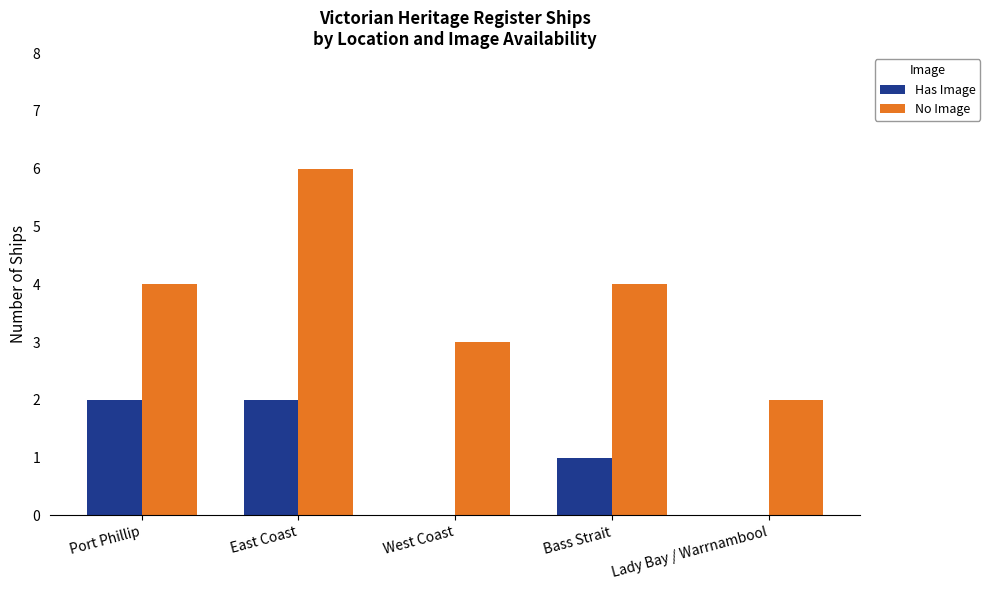

At which category is the sum across all series the highest?

East Coast